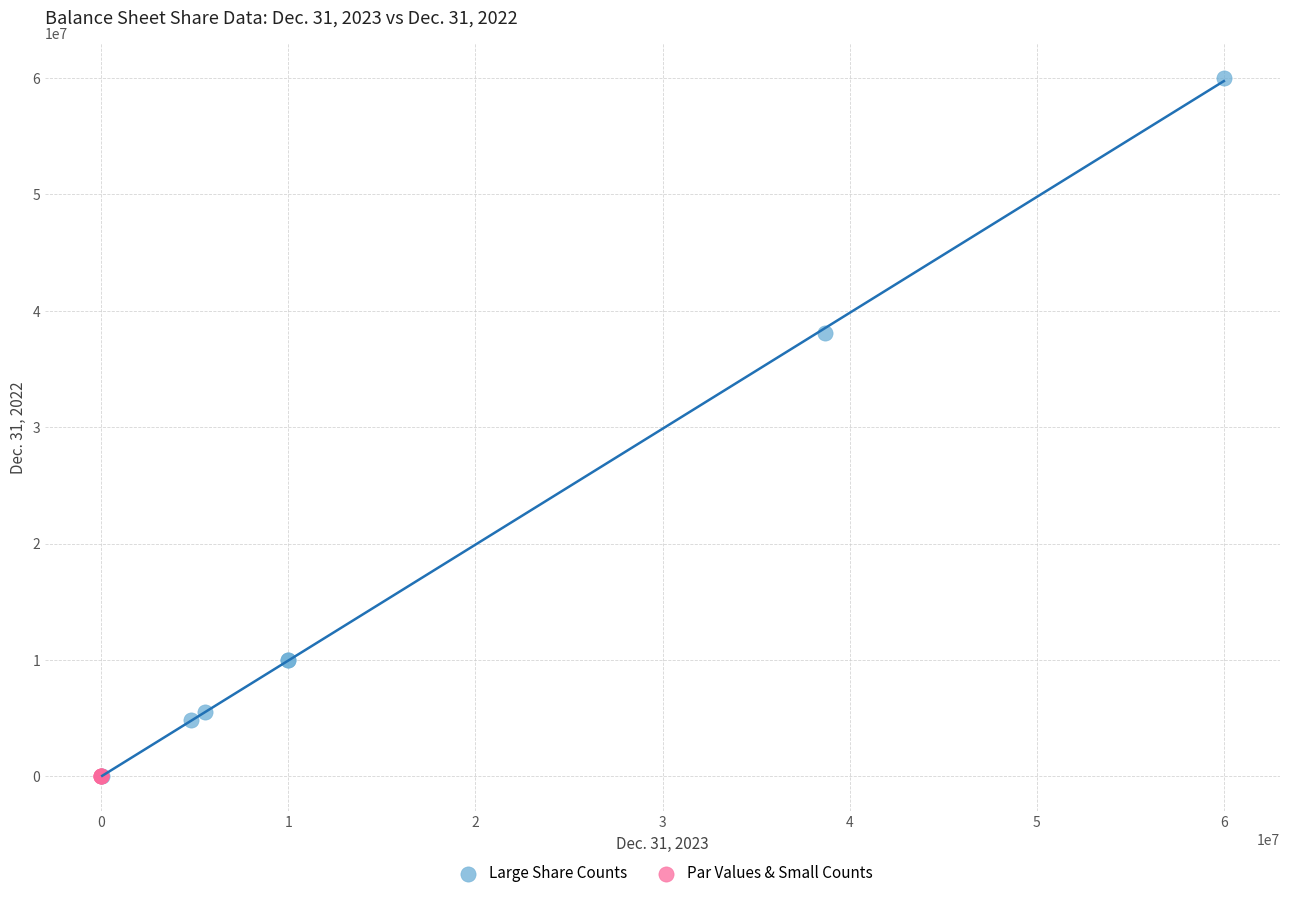

Which series has the largest Y range (max minus min)?

Large Share Counts